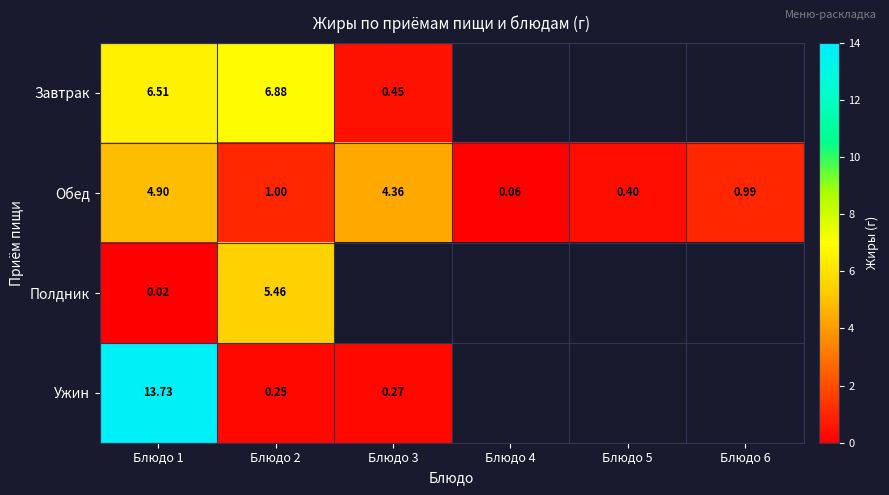

At Блюдо 2, list the series in order from largest to smallest.

Завтрак, Полдник, Обед, Ужин